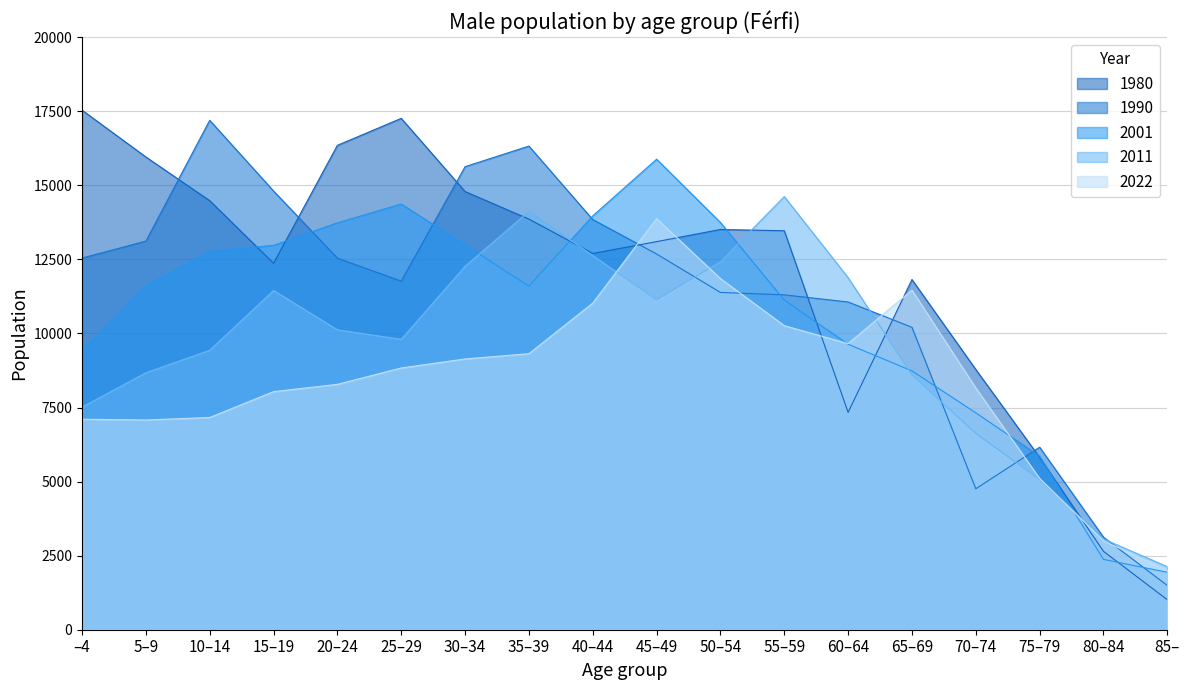

What is the label of the 17th point from the right?

5–9